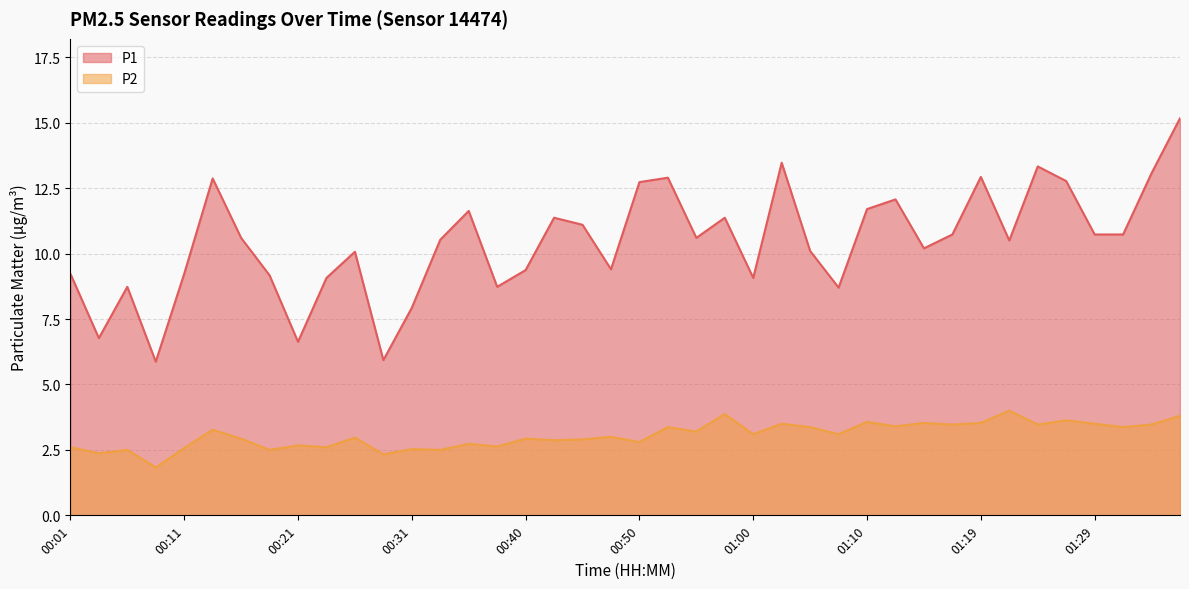

What is the sum of the P1 values at 01:36 and 00:01?

24.4